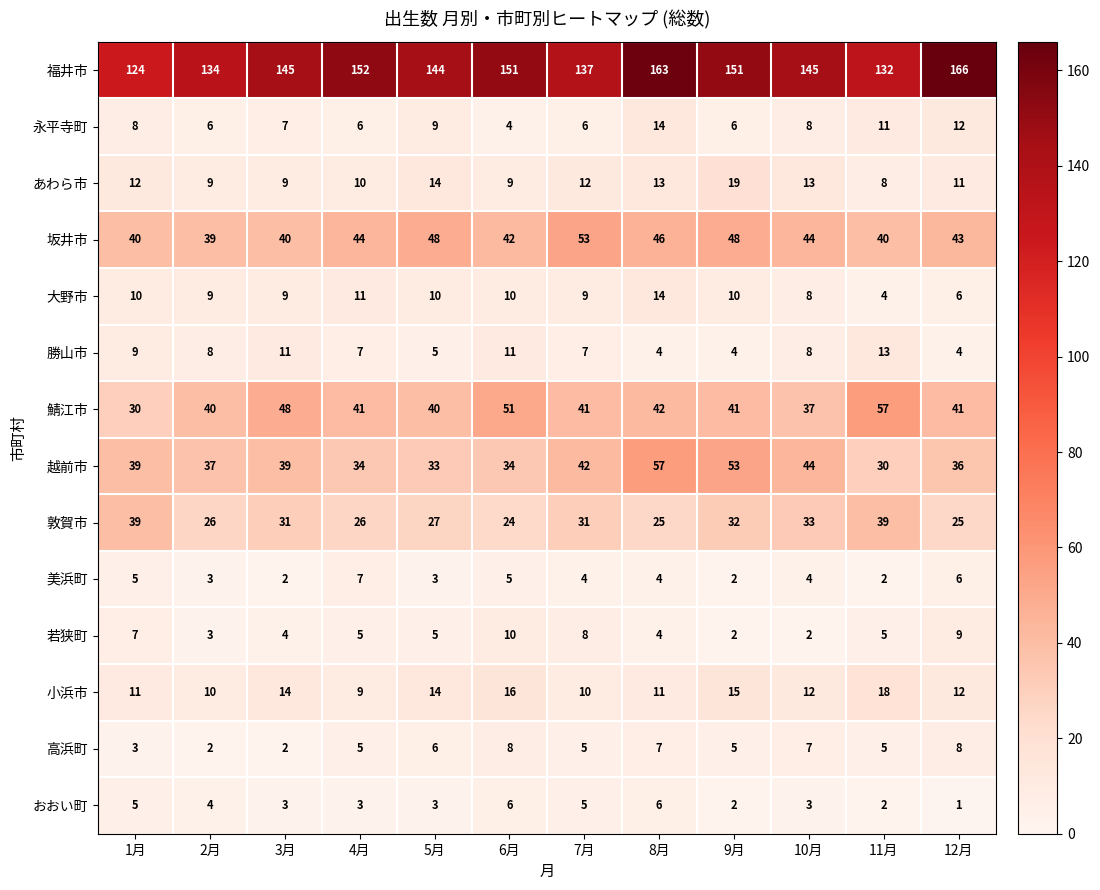

Where does the 敦賀市 series first go above 31?

1月